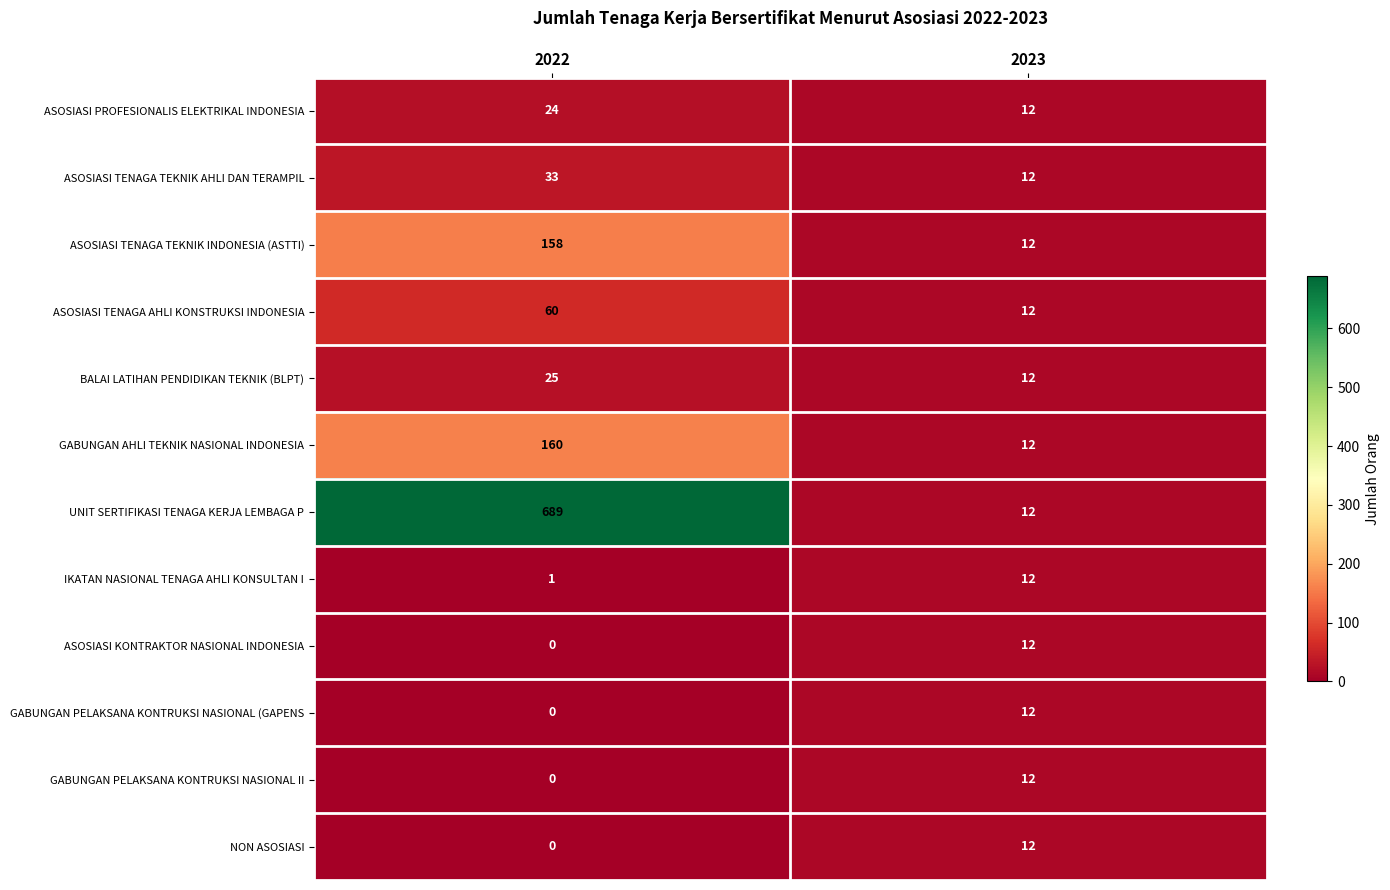

What is the sum of all UNIT SERTIFIKASI TENAGA KERJA LEMBAGA P values?

701